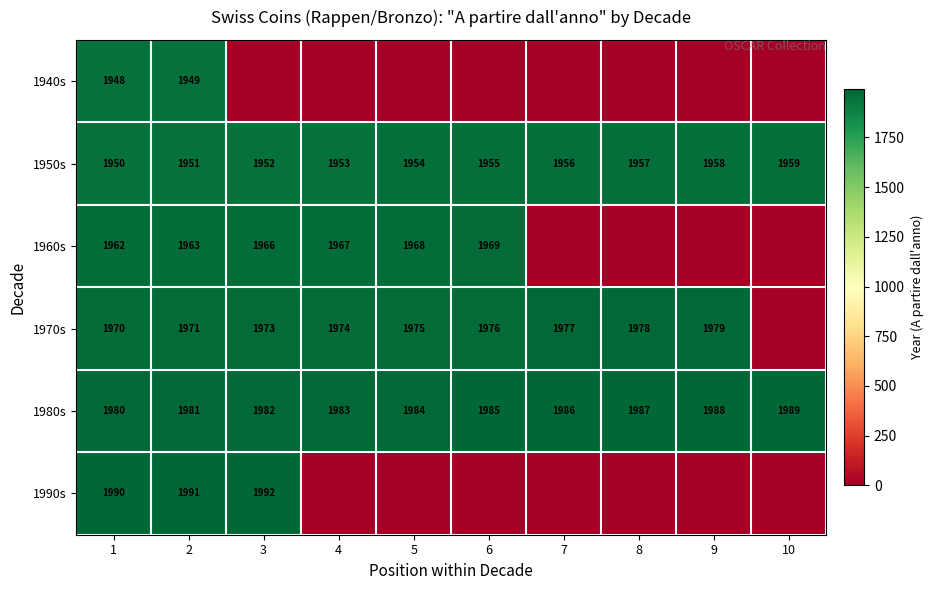

At which label is 1950s closest to 1954?

5